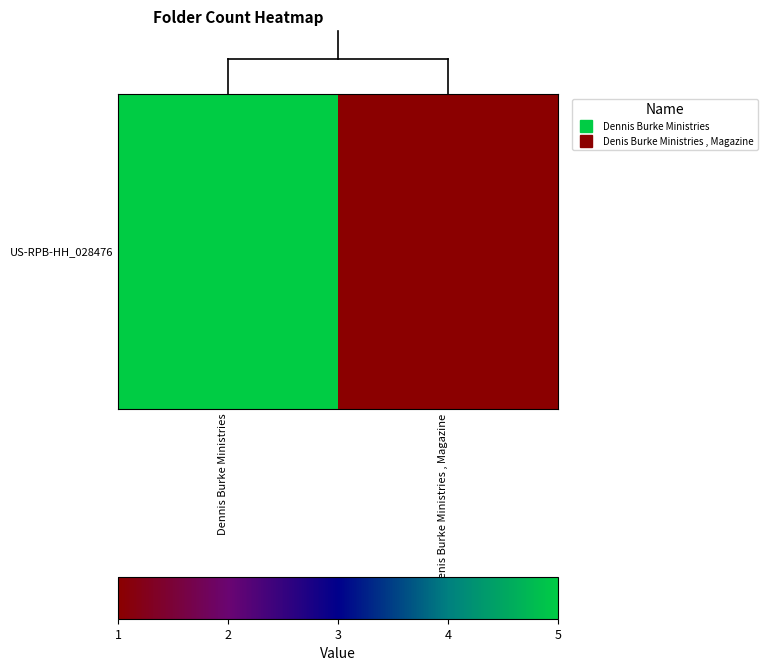

List the labels in order of value, largest first.

Dennis Burke Ministries, Denis Burke Ministries , Magazine